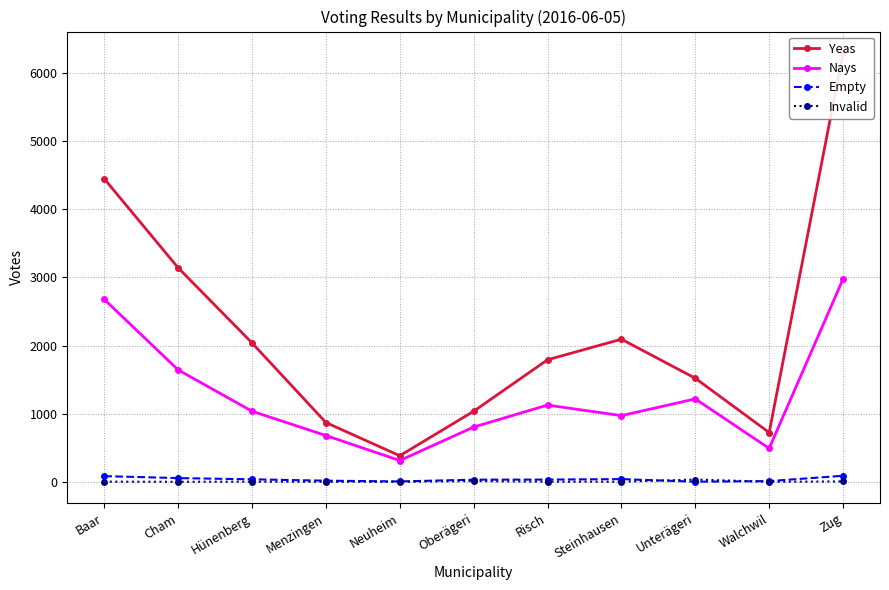

What is the sum of the Empty values at Hünenberg and Steinhausen?

75